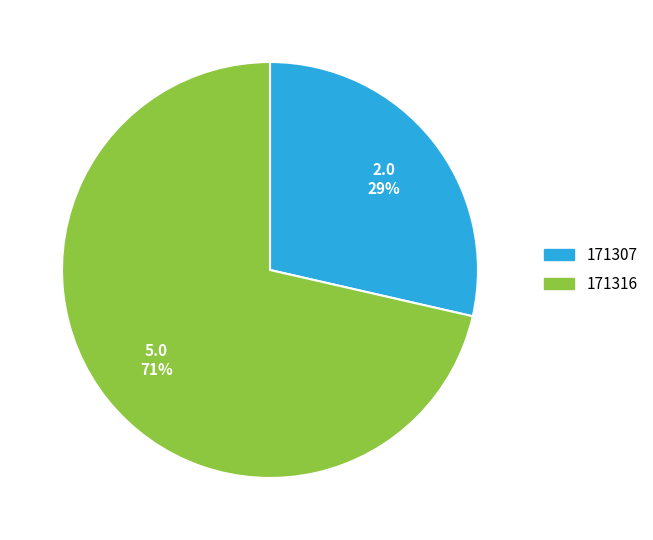

To the nearest percent, what portion does 171307 represent?

29%